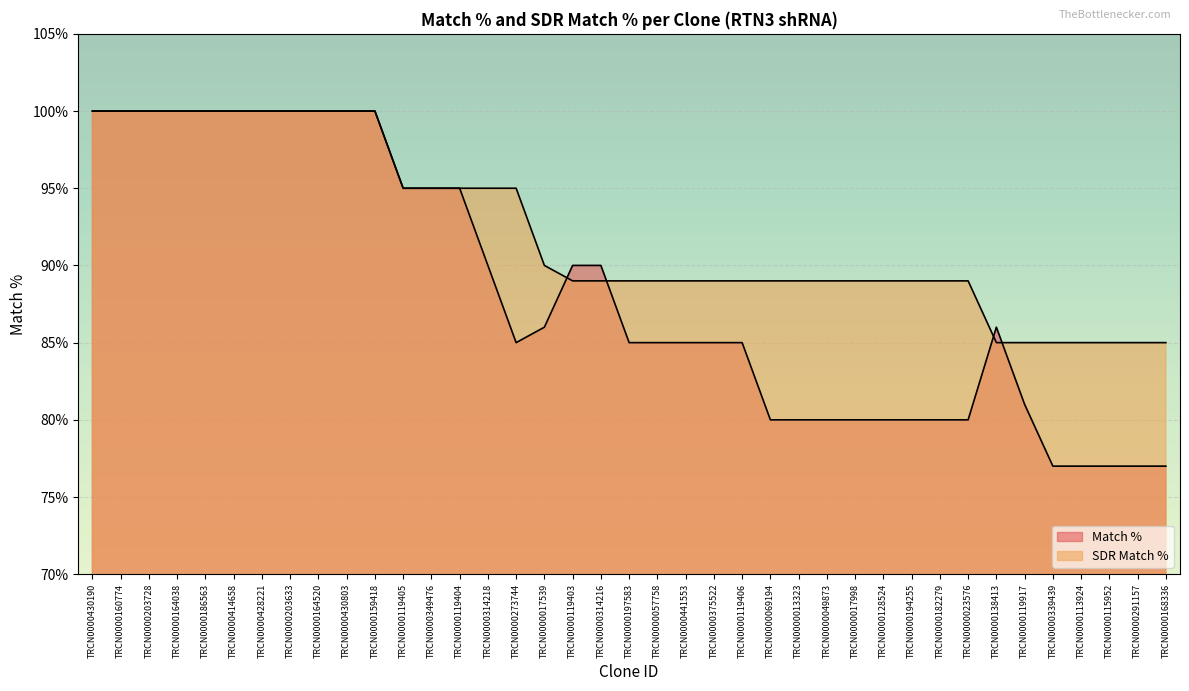

What is the difference between the highest and lowest values at TRCN0000115952?

8